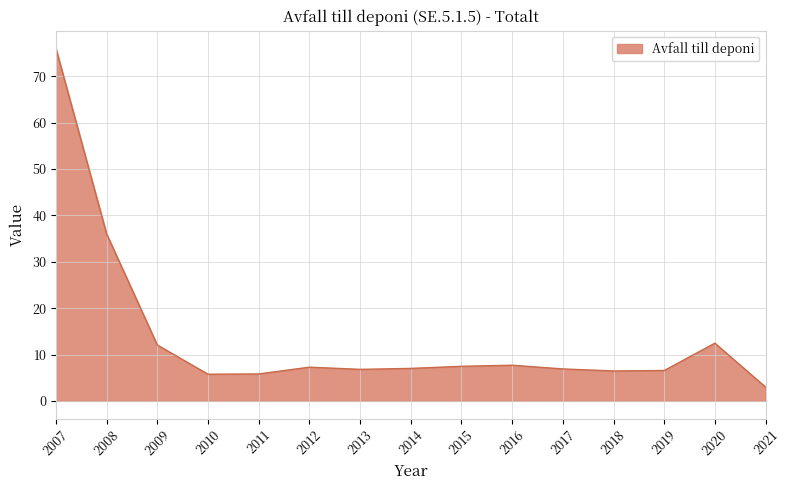

What is the maximum value shown in the chart?

76.0